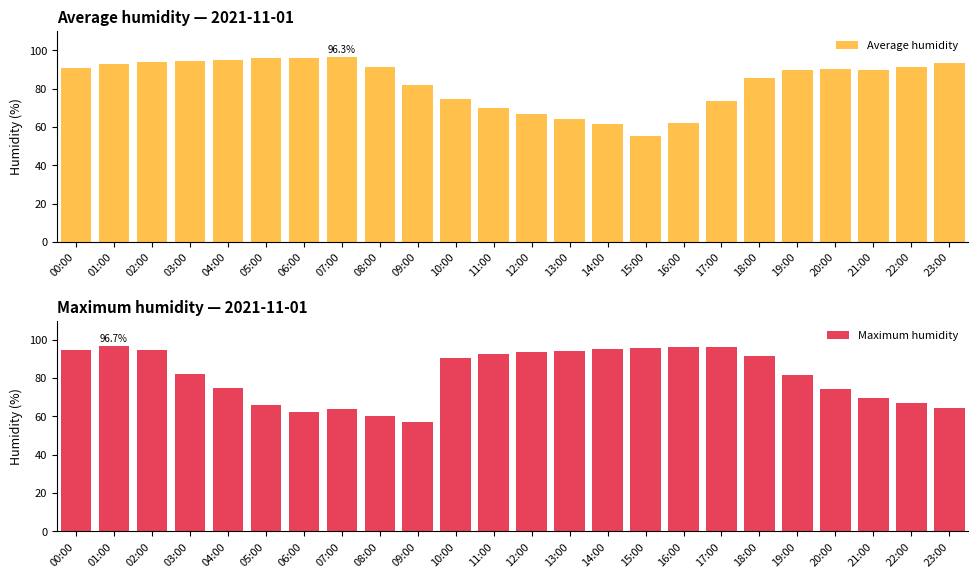

What is the approximate value of Average humidity at 03:00?

94.3